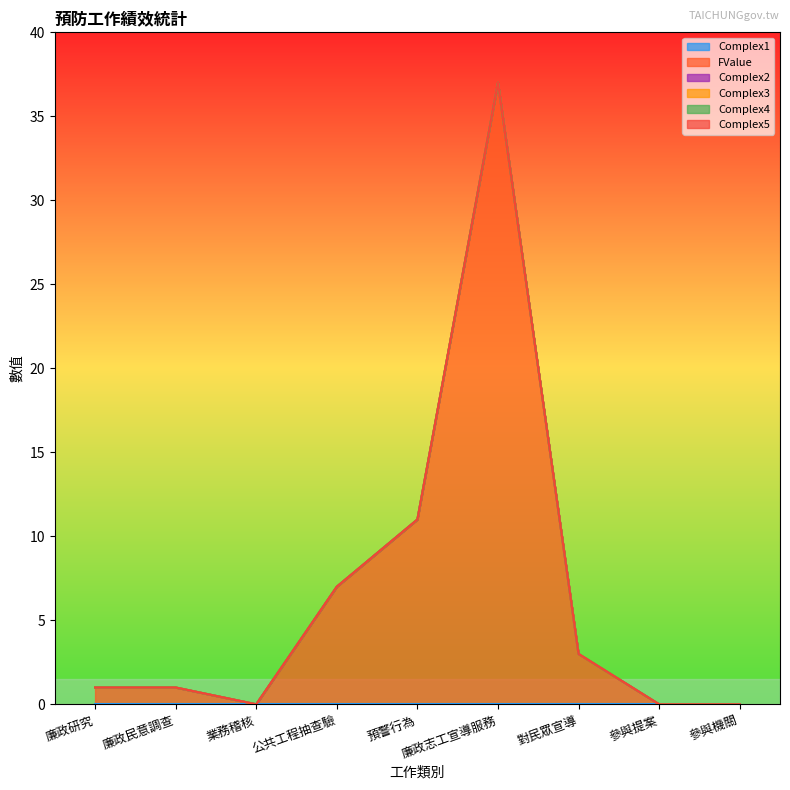

List the labels in order of FValue value, smallest first.

業務稽核, 參與提案, 參與機關, 廉政研究, 廉政民意調查, 對民眾宣導, 公共工程抽查驗, 預警行為, 廉政志工宣導服務